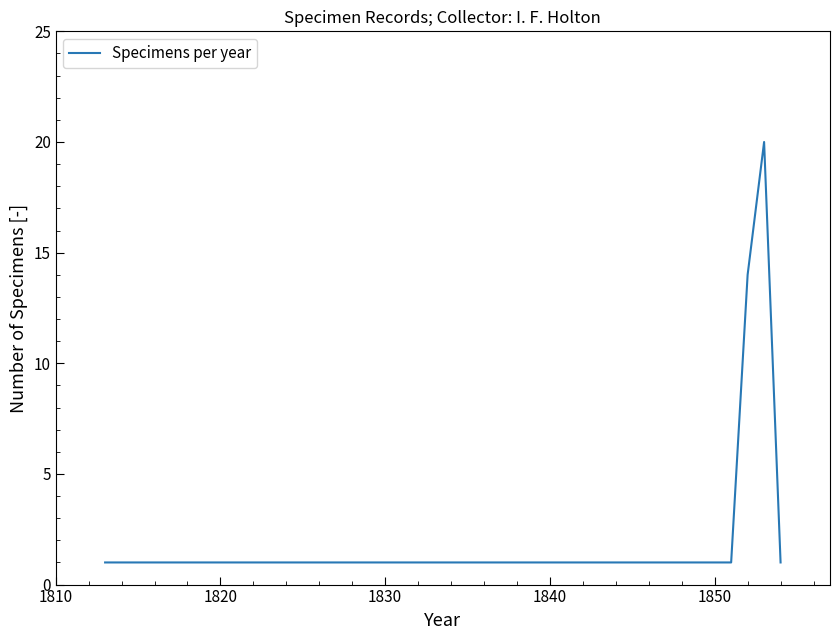

Reading left to right, transcribe all the data shown in this chart.

1	1	1	1	1	14	20	1